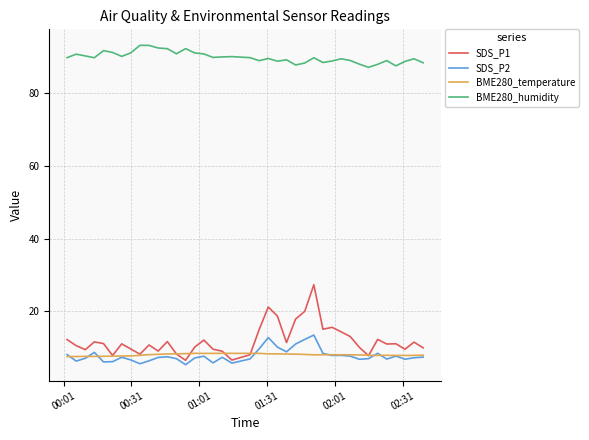

True or false: BME280_humidity and SDS_P1 cross at least once.

False